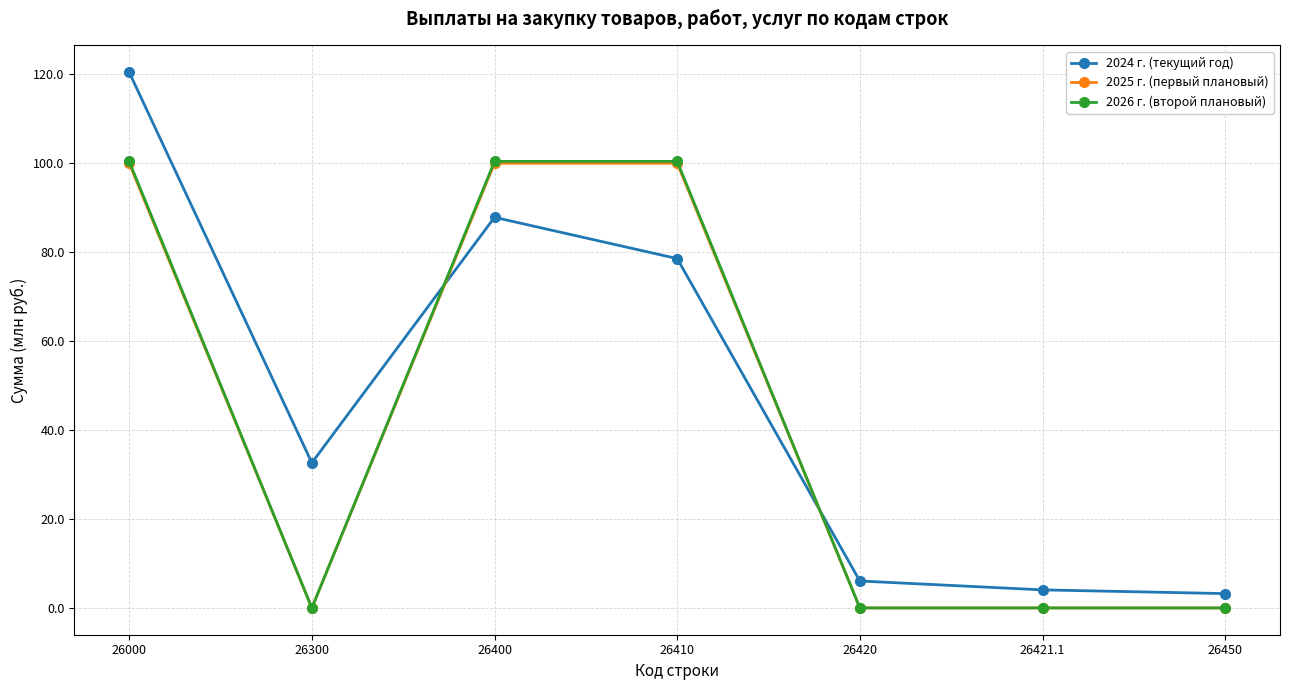

What are all the series names shown in the legend?

2024 г. (текущий год), 2025 г. (первый плановый), 2026 г. (второй плановый)